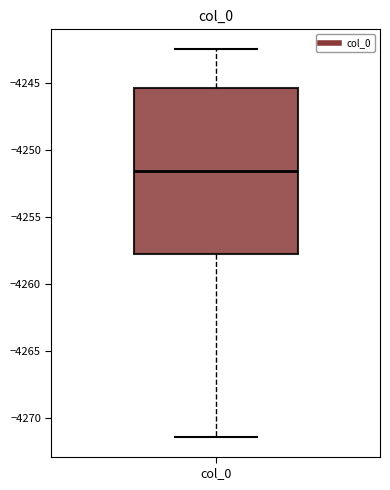

Transcribe this box plot: give where the median line is, the range the box spans, and where the two whiskers end, as read against the y-axis. The values are not printed on the chart, so give them approximately, as read against the axis.

median -4251.5, box -4257.5 to -4245.5, whiskers -4271.5 to -4242.5